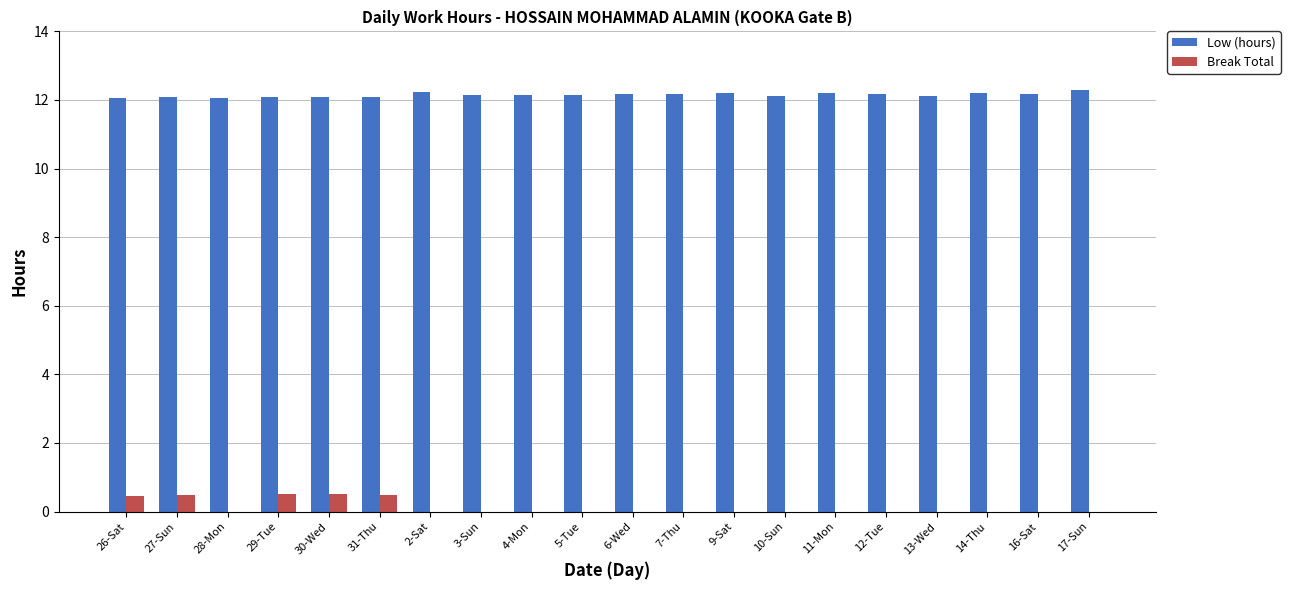

Which series has the largest range (max minus min)?

Break Total